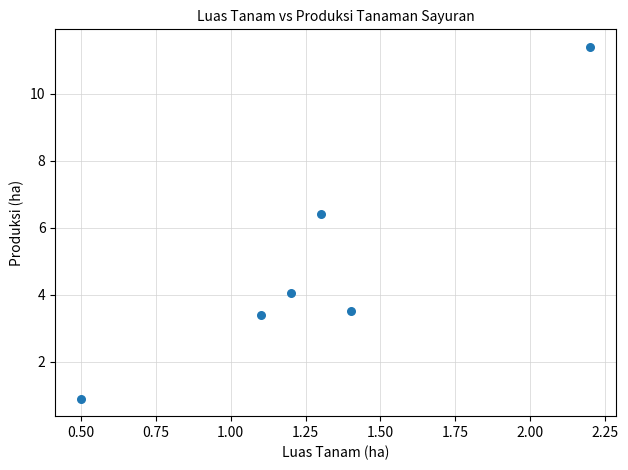

What is the range of Y values (max minus min)?

10.5